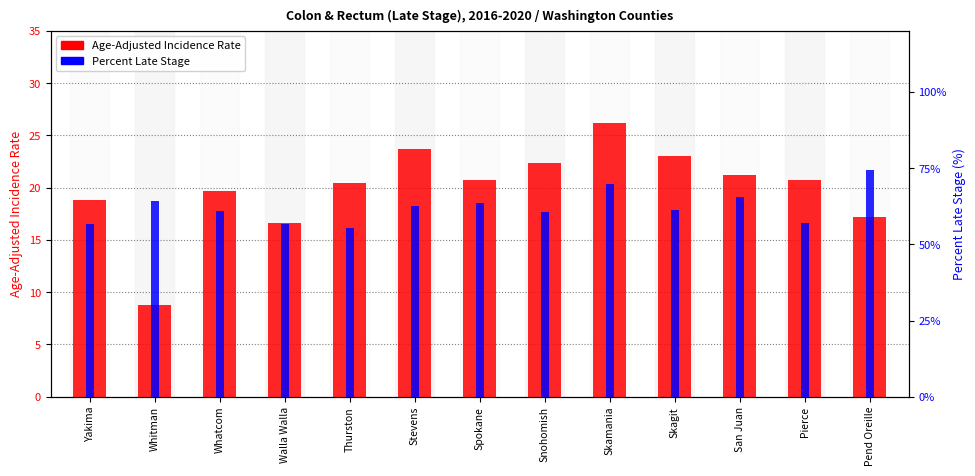

Reading right to left, extract all data points from this chart.

Age-Adjusted Incidence Rate: 17.2	20.7	21.2	23.0	26.2	22.4	20.7	23.7	20.4	16.6	19.7	8.8	18.8
Percent Late Stage: 74.2	57.0	65.5	61.3	69.7	60.5	63.6	62.5	55.5	56.8	61.0	64.3	56.7